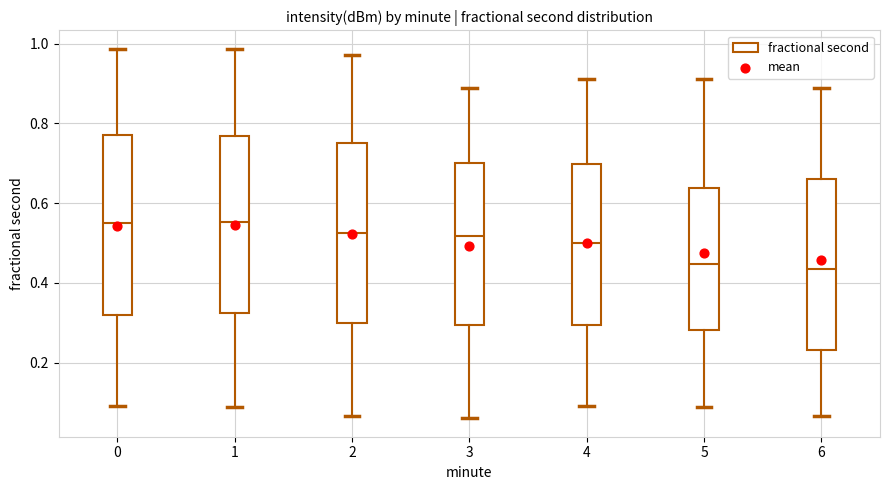

Reading left to right, transcribe this box plot: for each box, give where its median line is, the range the box spans, and where its two whiskers end, as read against the y-axis. The values are not printed on the chart, so give them approximately, as read against the axis.

0: median 0.54, box 0.32 to 0.76, whiskers 0.10 to 0.98
1: median 0.56, box 0.32 to 0.76, whiskers 0.08 to 0.98
2: median 0.52, box 0.30 to 0.76, whiskers 0.06 to 0.98
3: median 0.52, box 0.30 to 0.70, whiskers 0.06 to 0.88
4: median 0.50, box 0.30 to 0.70, whiskers 0.10 to 0.92
5: median 0.44, box 0.28 to 0.64, whiskers 0.08 to 0.92
6: median 0.44, box 0.24 to 0.66, whiskers 0.06 to 0.88